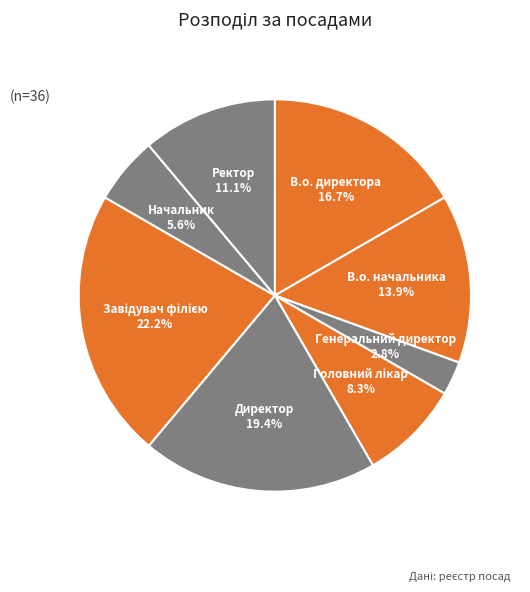

Count the number of slices in the pie.

8